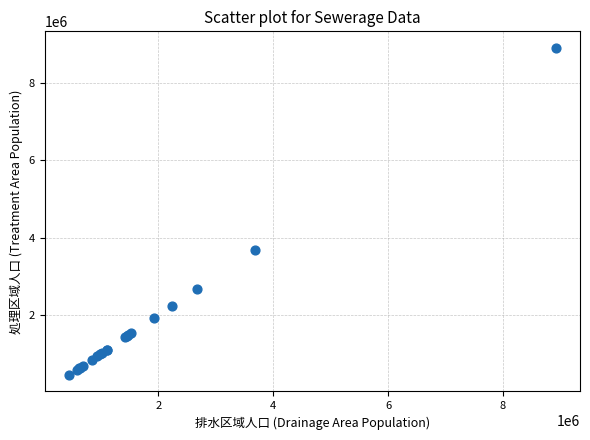

What Y value in the scatter plot is closest to 4681612?

3680795